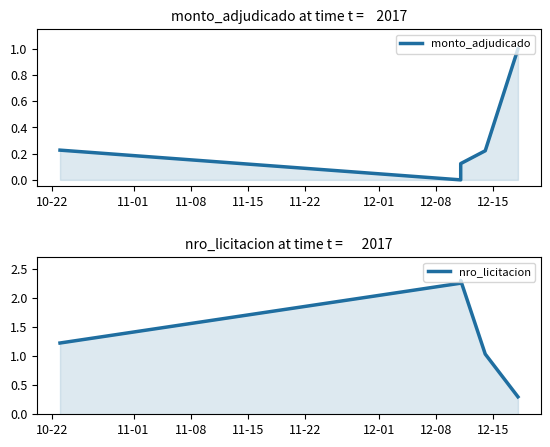

Rank the series by their maximum value, from lowest to highest.

monto_adjudicado, nro_licitacion